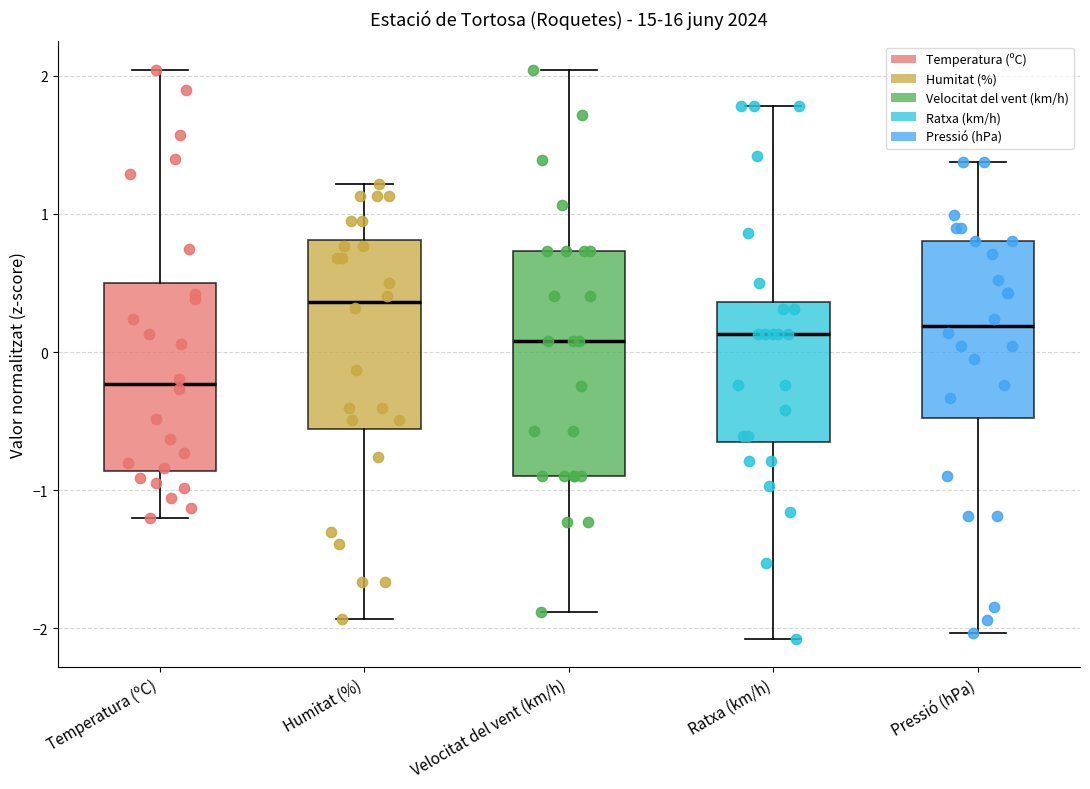

Reading left to right, transcribe this box plot: for each box, give where its median line is, the range the box spans, and where its two whiskers end, as read against the y-axis. The values are not printed on the chart, so give them approximately, as read against the axis.

Temperatura (ºC): median -0.2, box -0.9 to 0.5, whiskers -1.2 to 2.0
Humitat (%): median 0.4, box -0.6 to 0.8, whiskers -1.9 to 1.2
Velocitat del vent (km/h): median 0.1, box -0.9 to 0.7, whiskers -1.9 to 2.0
Ratxa (km/h): median 0.1, box -0.7 to 0.4, whiskers -2.1 to 1.8
Pressió (hPa): median 0.2, box -0.5 to 0.8, whiskers -2.0 to 1.4